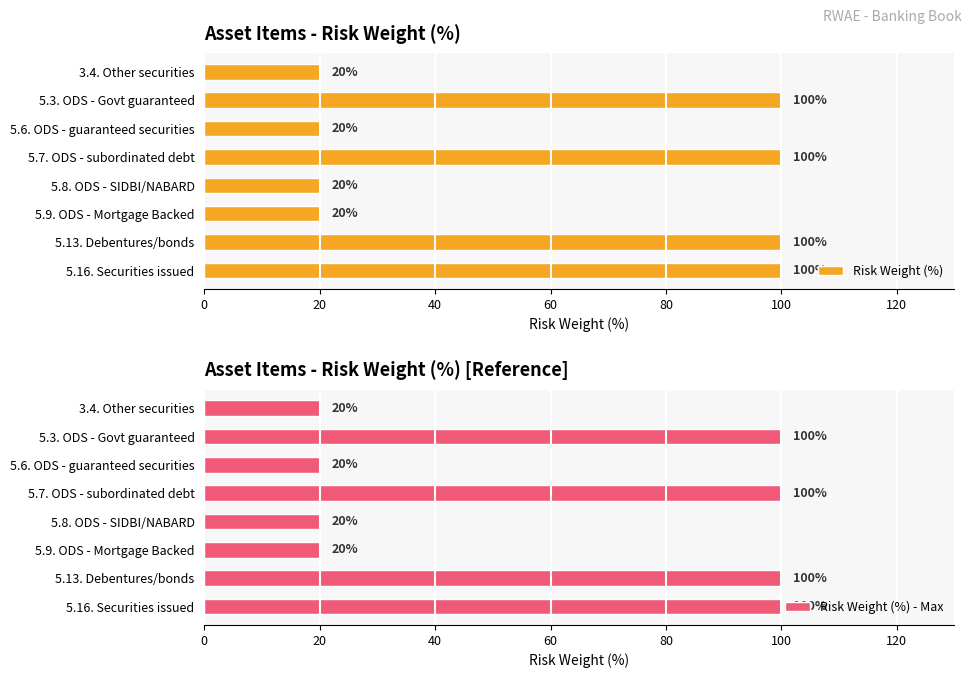

Reading left to right, extract all data points from this chart.

Risk Weight (%): 20	100	20	100	20	20	100	100
Risk Weight (%) - Max: 20	100	20	100	20	20	100	100